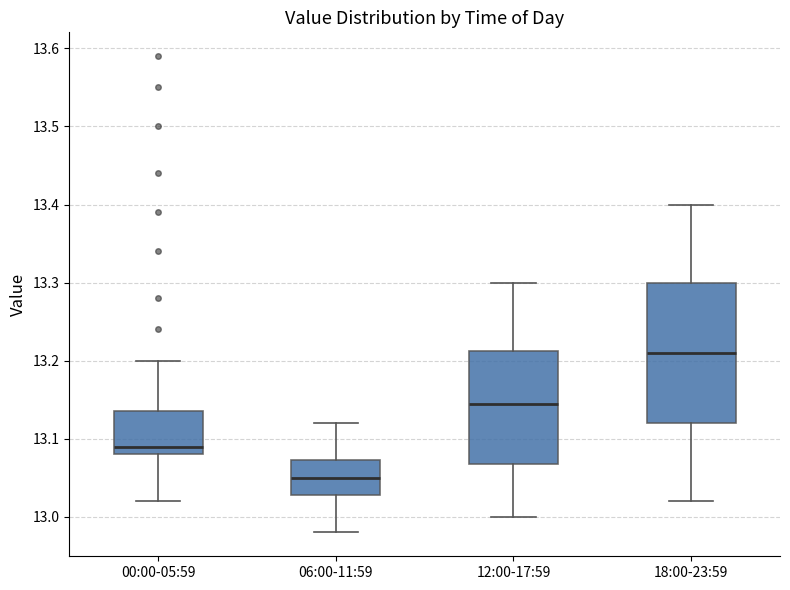

Reading left to right, transcribe this box plot: for each box, give where its median line is, the range the box spans, and where its two whiskers end, as read against the y-axis. The values are not printed on the chart, so give them approximately, as read against the axis.

00:00-05:59: median 13.09, box 13.08 to 13.14, whiskers 13.02 to 13.20
06:00-11:59: median 13.05, box 13.03 to 13.07, whiskers 12.98 to 13.12
12:00-17:59: median 13.15, box 13.07 to 13.21, whiskers 13.00 to 13.30
18:00-23:59: median 13.21, box 13.12 to 13.30, whiskers 13.02 to 13.40